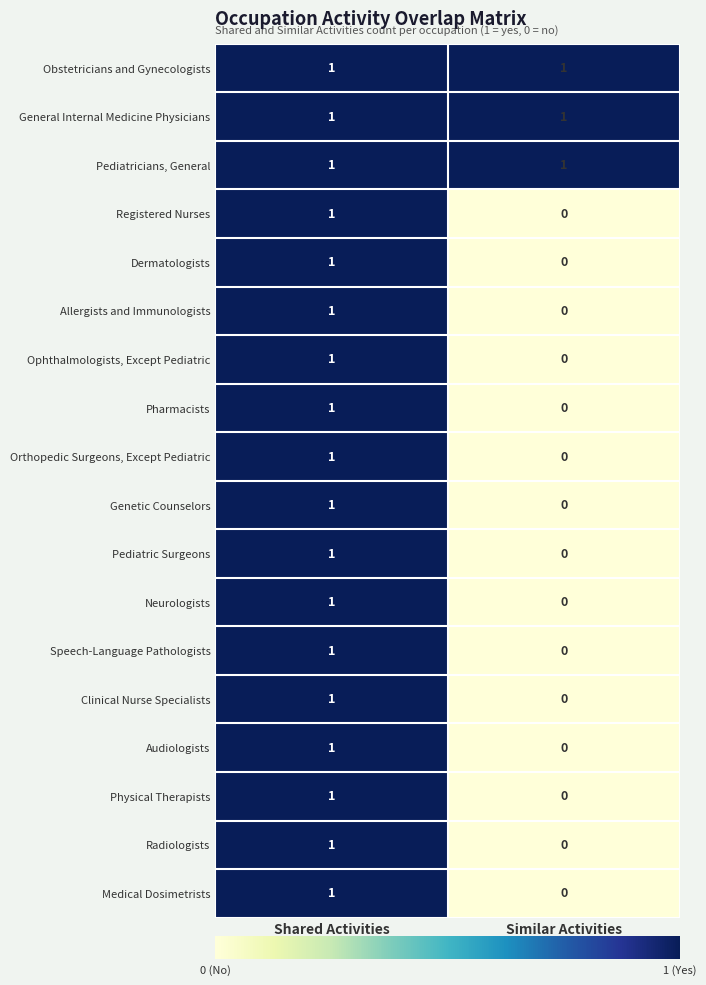

Is it true that Pharmacists equals 1 at Similar Activities?

False